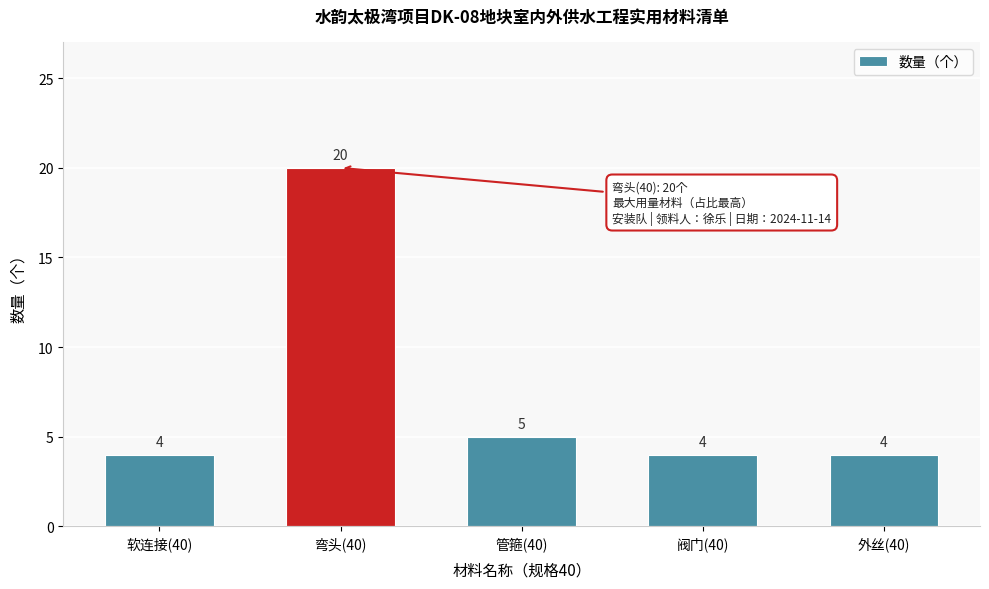

Reading left to right, list all the values displayed in this chart.

4	20	5	4	4